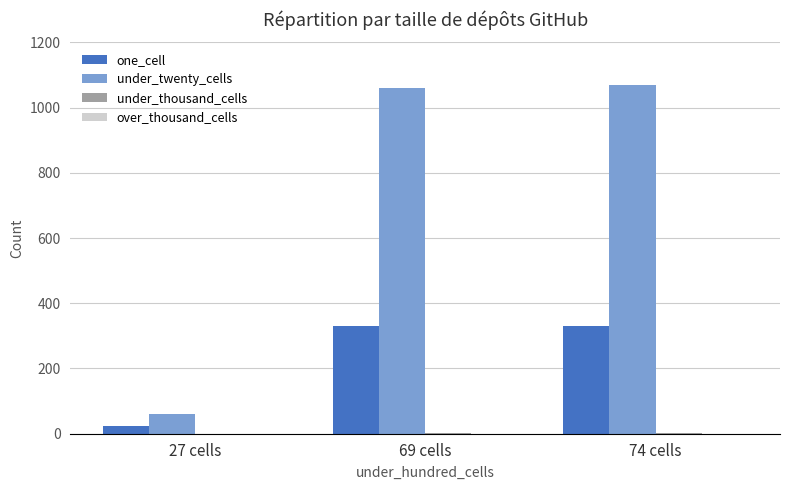

The value of one_cell at 74 cells is 101. True or false?

False